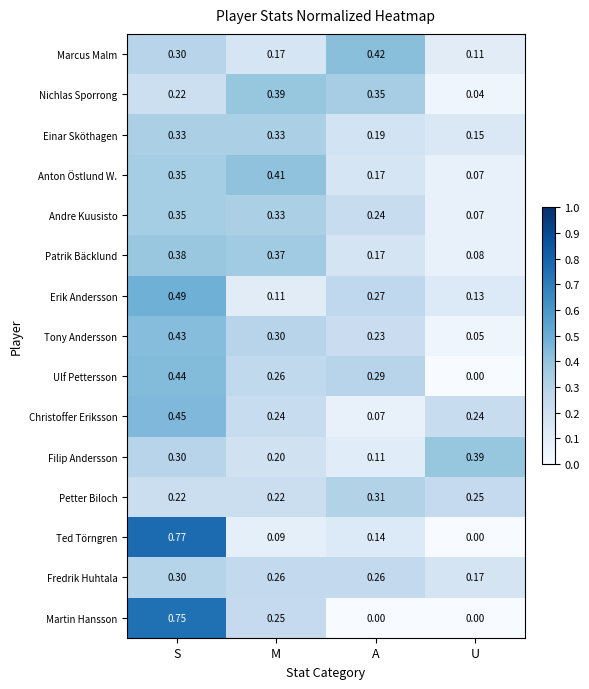

At which label does Filip Andersson reach its minimum?

A